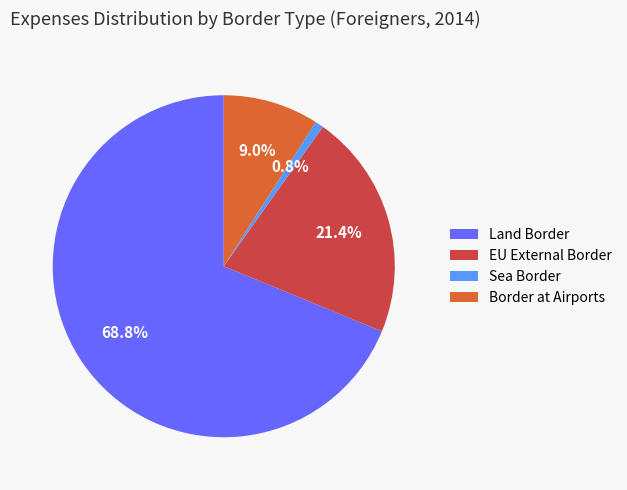

Combined, what portion of the pie is EU External Border and Border at Airports?

30.4%